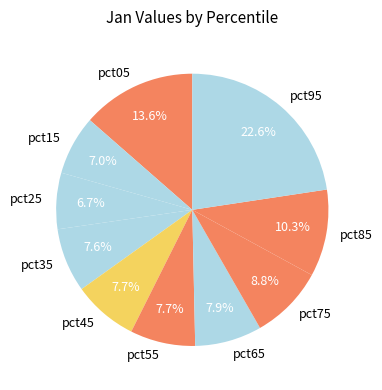

To the nearest percent, what is the difference between the pct35 and pct25 slice percentages?

1%